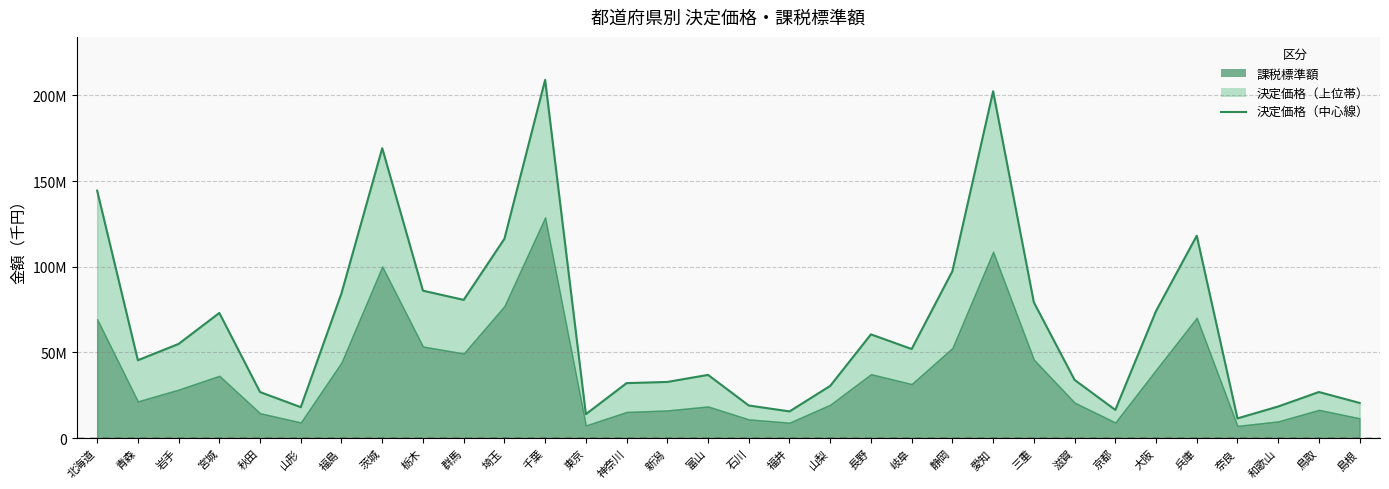

Between 大阪 and 山梨, which is larger?

大阪